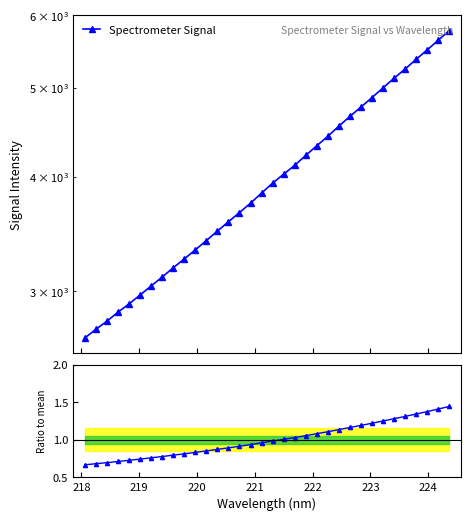

How many lines are shown in the chart?

2